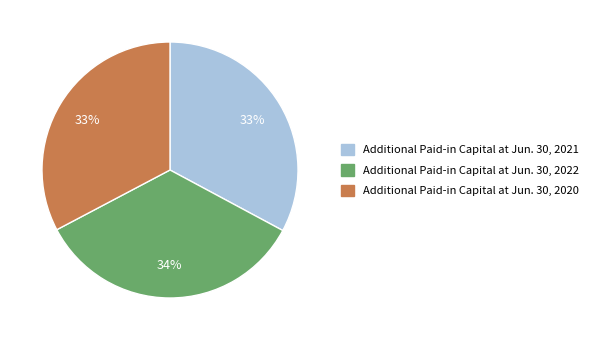

What percentage is the Additional Paid-in Capital at Jun. 30, 2020 slice, to the nearest percent?

33%